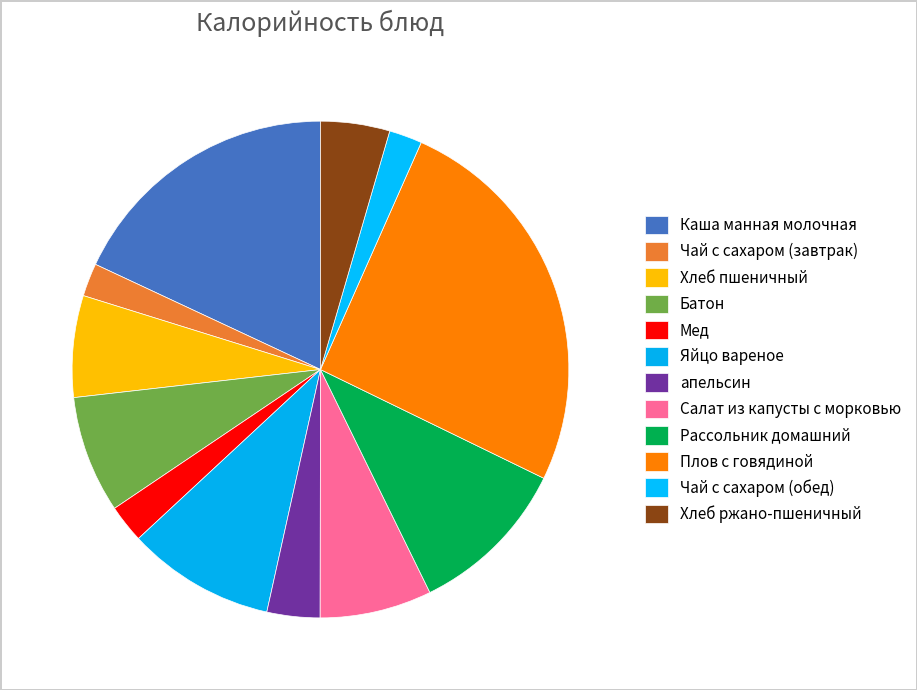

How many slices are in this pie chart?

12